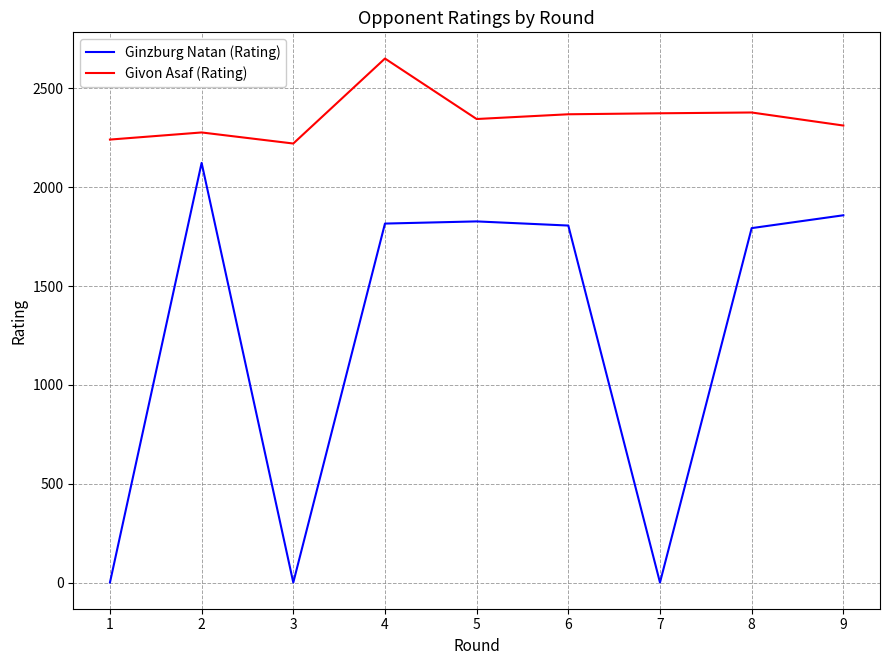

True or false: Ginzburg Natan (Rating) has more than 0 points higher than both neighbors.

True